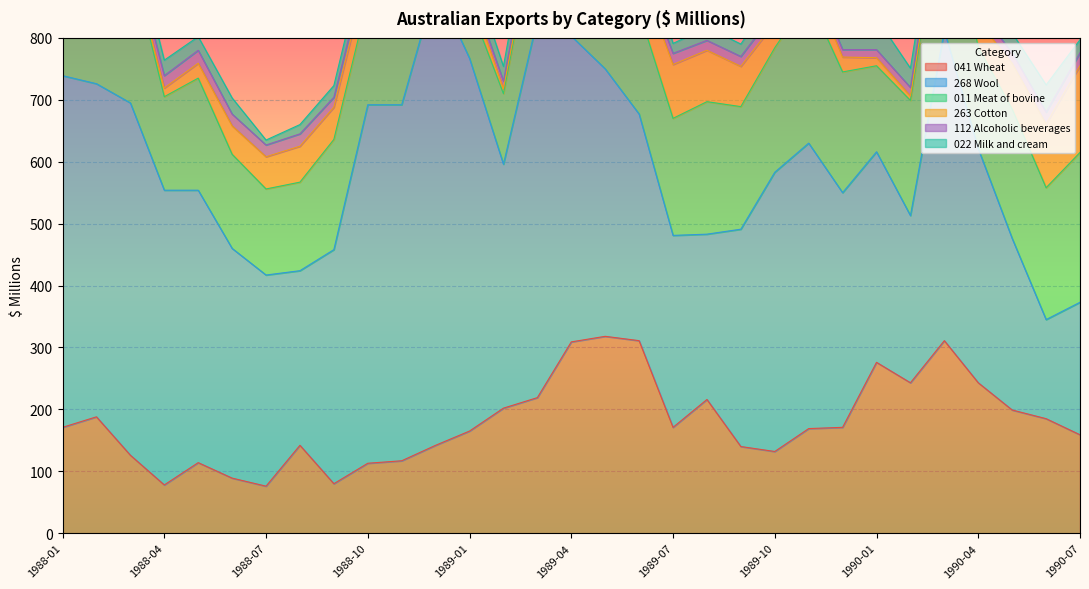

Where does the 263 Cotton series first go above 40?

1988-06